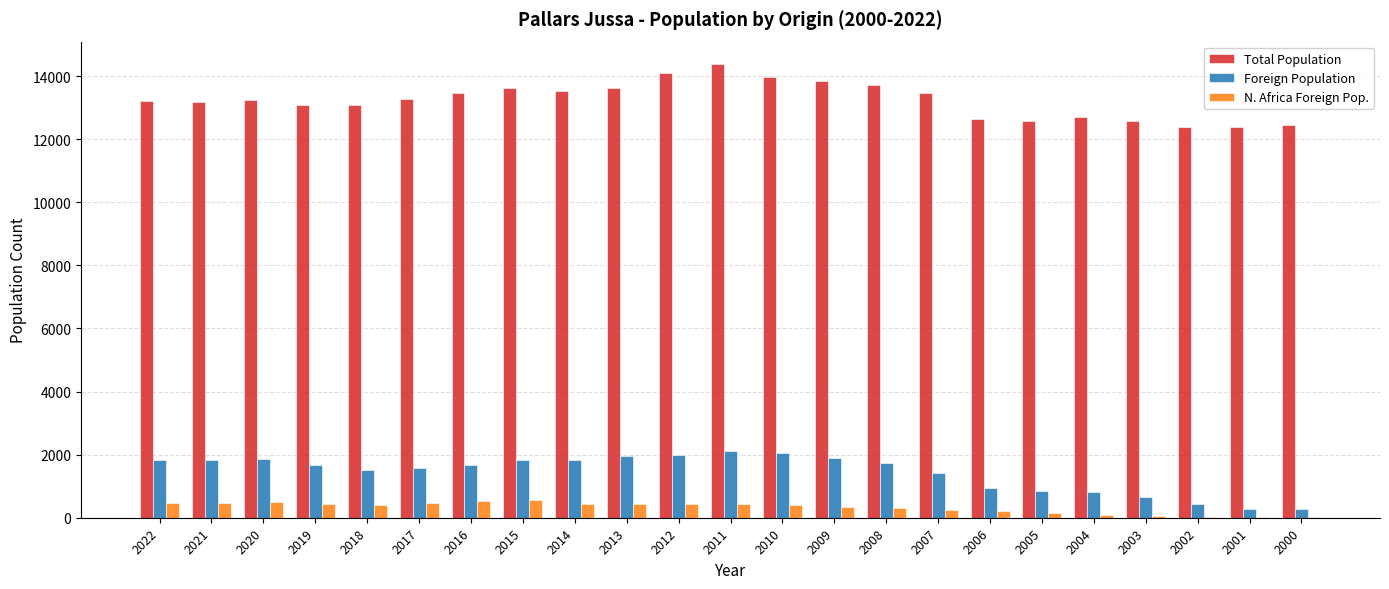

How many groups of bars are there?

23